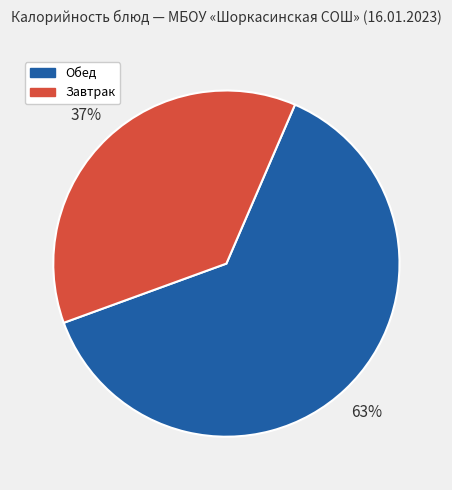

How many segments does this pie chart have?

2